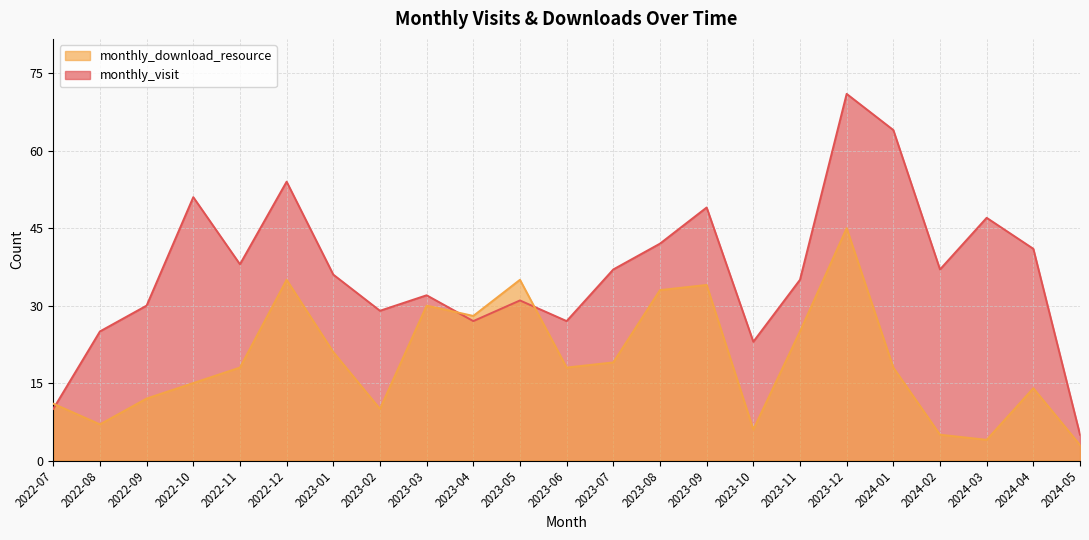

Is it true that monthly_download_resource equals 18 at 2024-01?

True